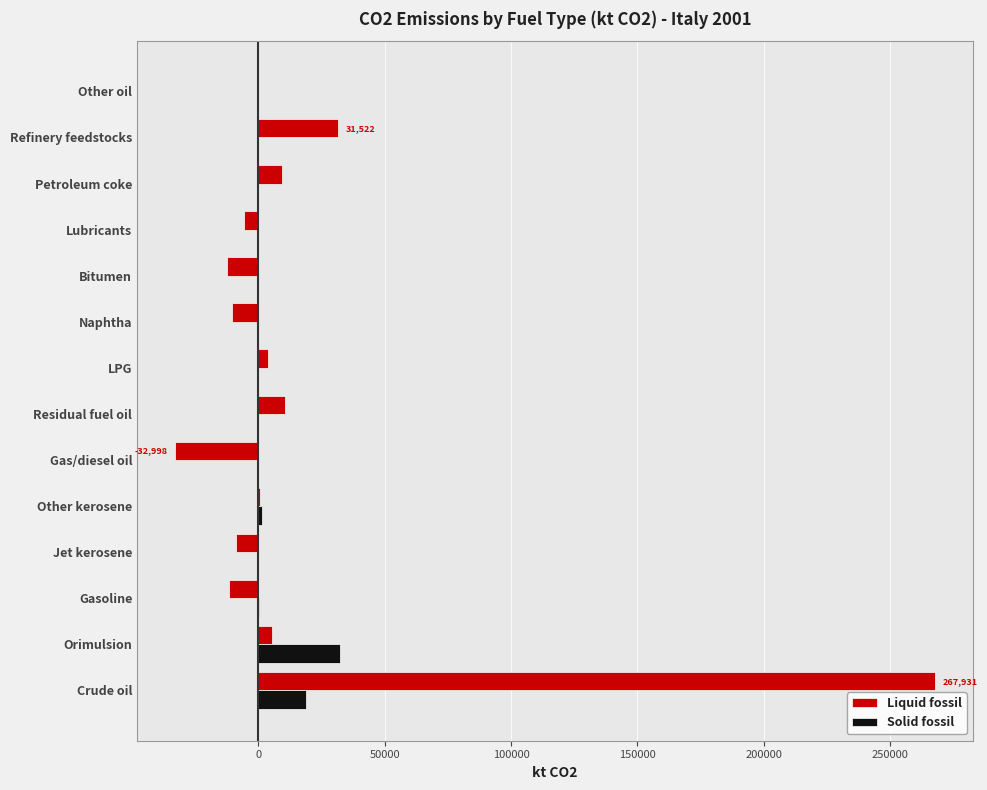

What is the highest value of the Solid fossil series?

32382.1